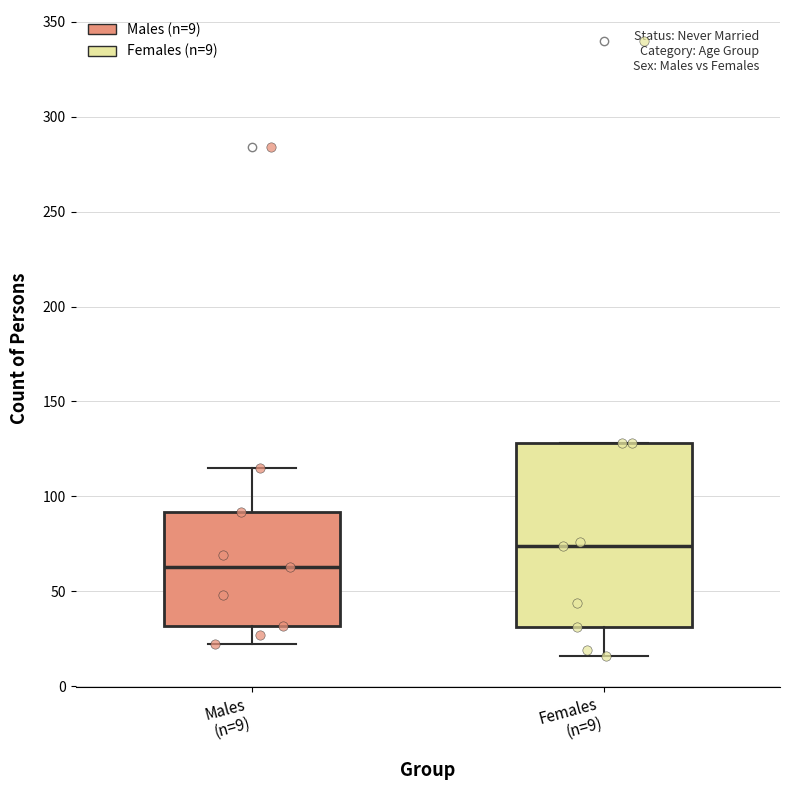

Which box has the highest median line?

Females (n=9)